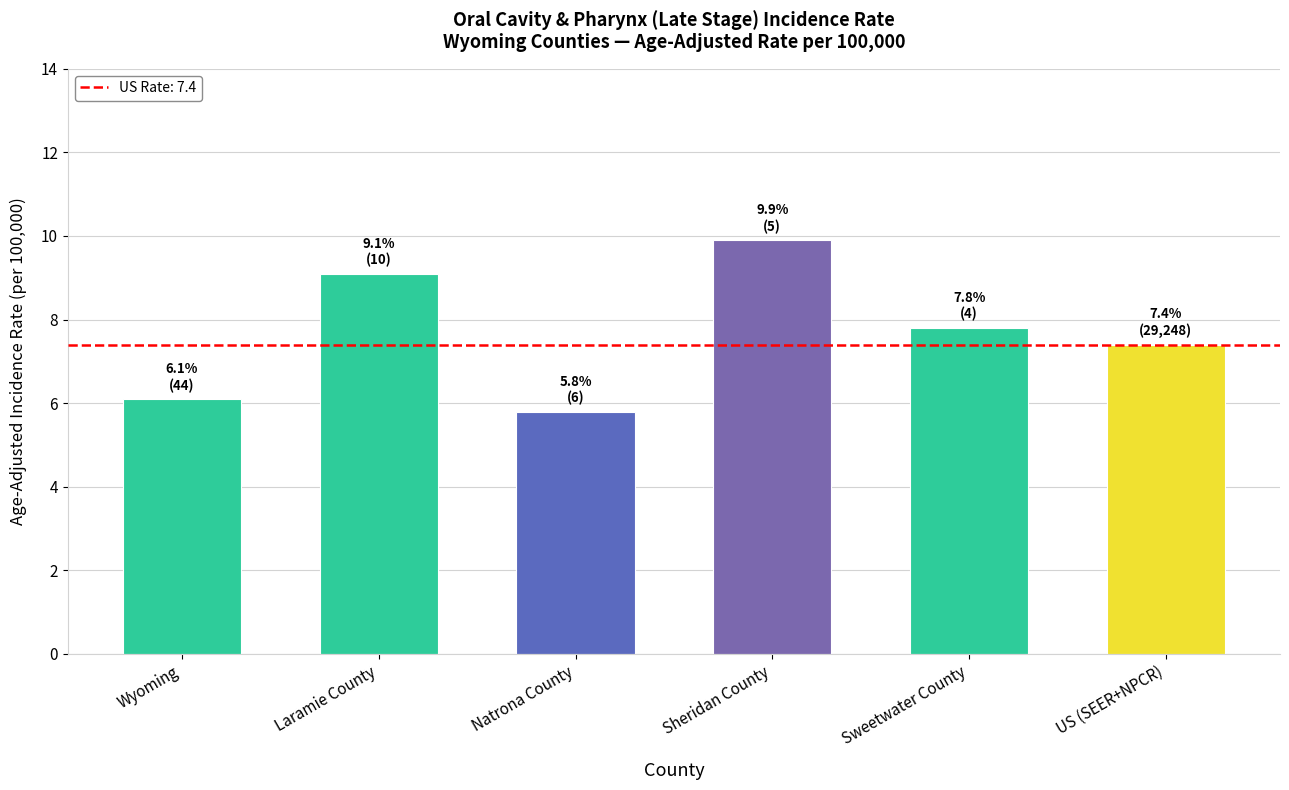

Reading right to left, extract all data points from this chart.

7.4	7.8	9.9	5.8	9.1	6.1